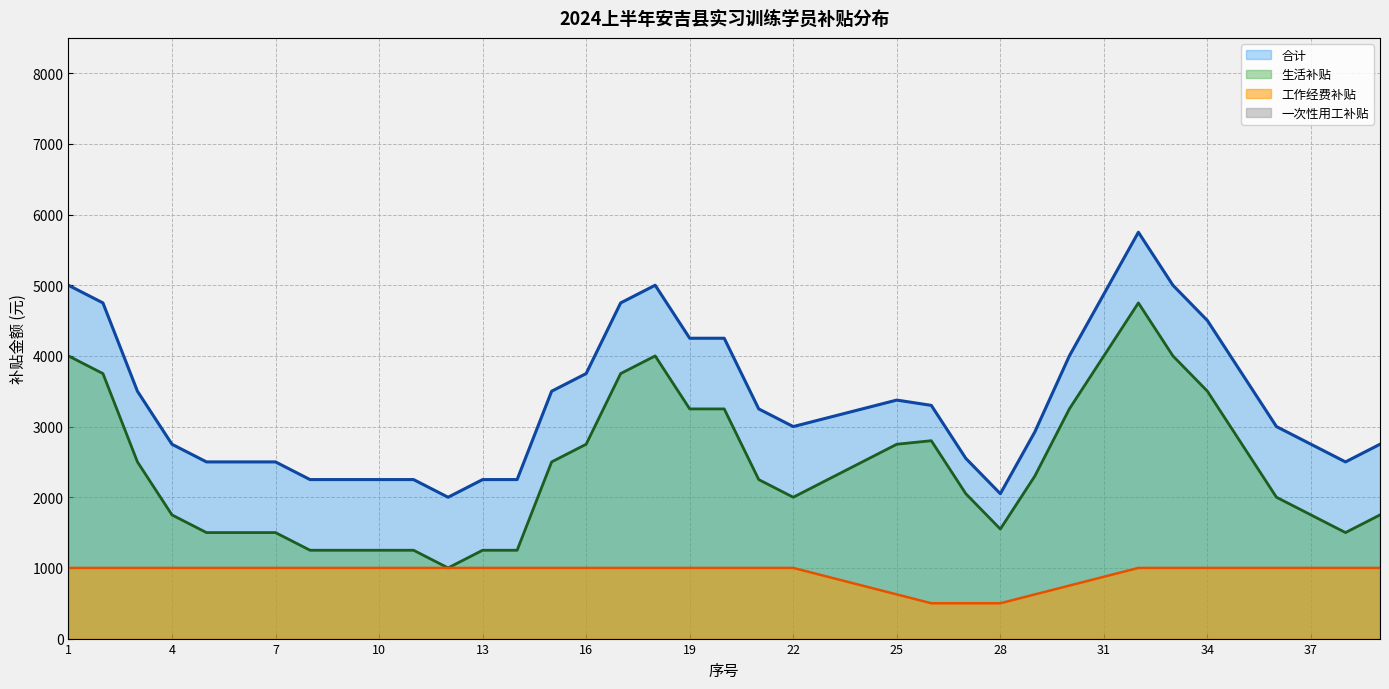

Which series has the largest total across all categories?

合计